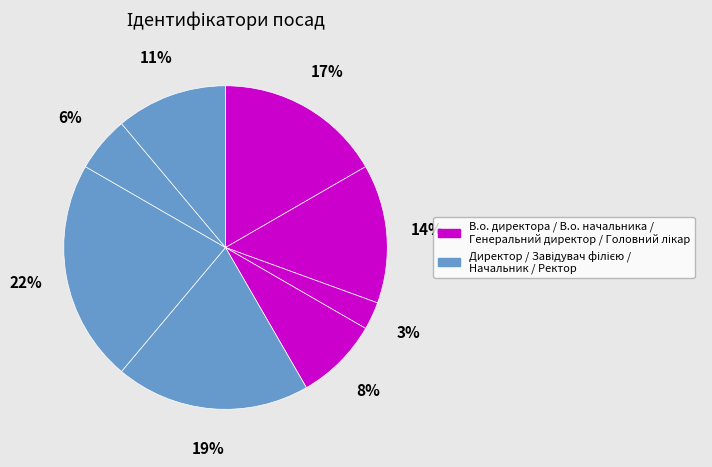

How many slices are in this pie chart?

8